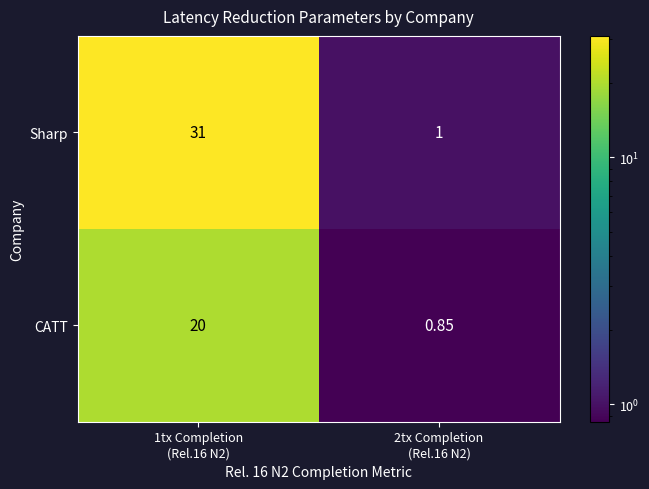

Rank the series at 1tx Completion
(Rel.16 N2) from lowest to highest value.

CATT, Sharp